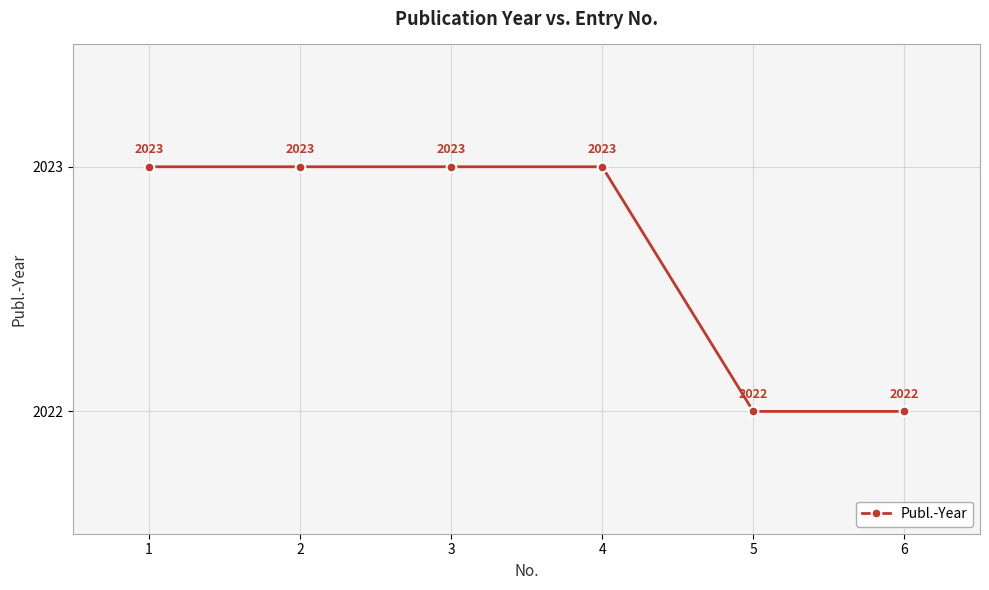

Approximately how many times larger is the value at 1 compared to 2?

1.0